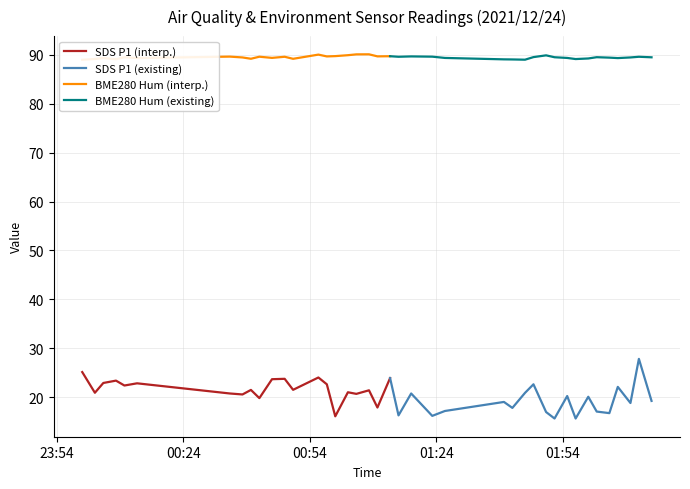

How many series are shown in this chart?

4